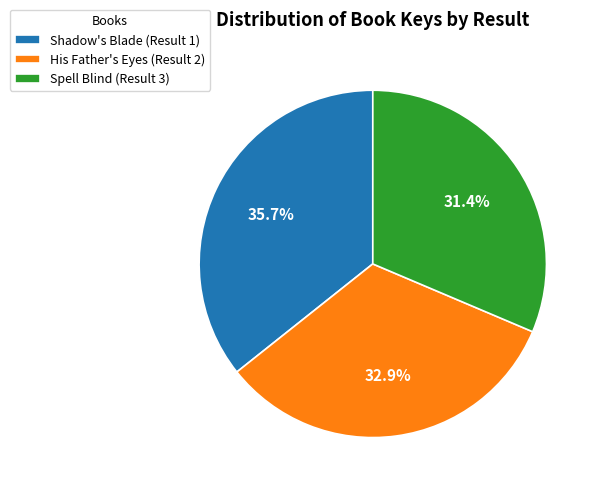

To the nearest percent, what percentage of the pie is Spell Blind (Result 3)?

31%